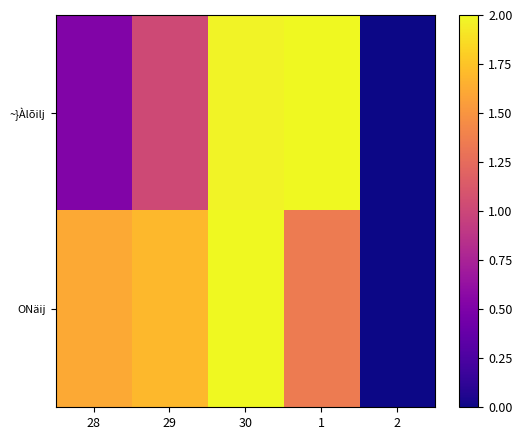

Rank the series by their average value, from lowest to highest.

~}Àlõilj, ONäij